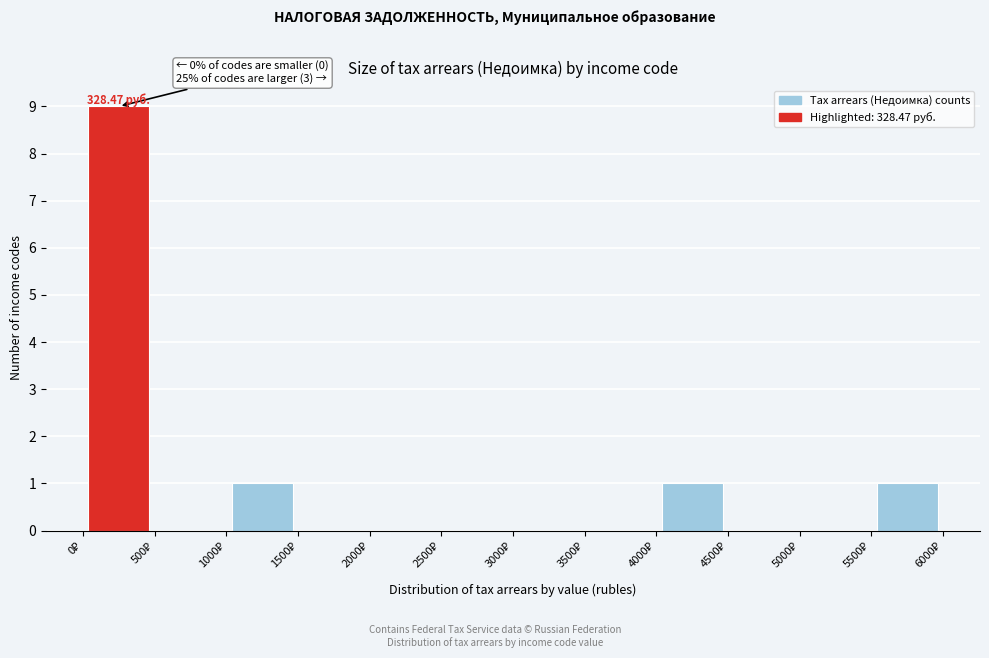

Over which range of the x-axis is the bar tallest?

0 to 500